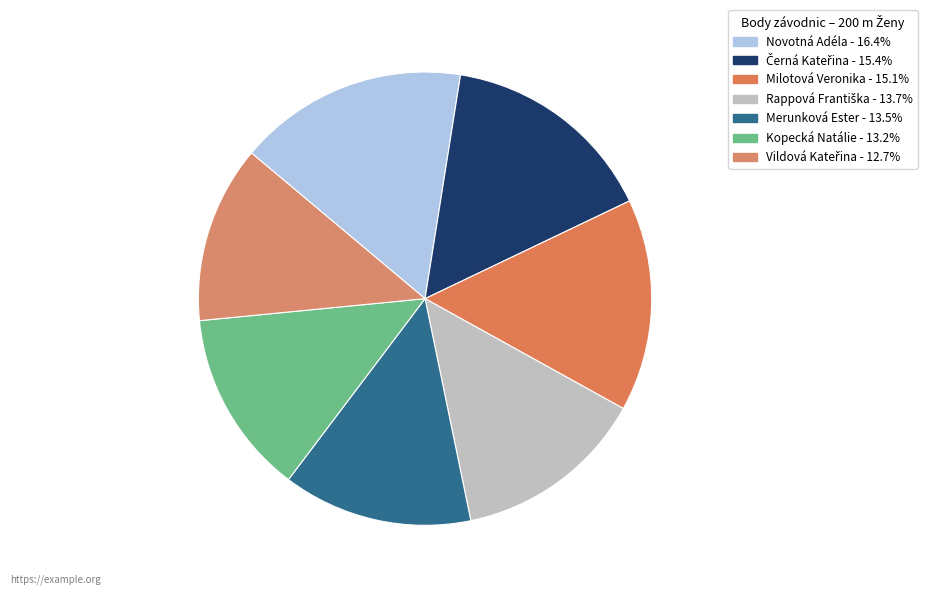

Do Merunková Ester and Kopecká Natálie together represent more than half of the pie?

No